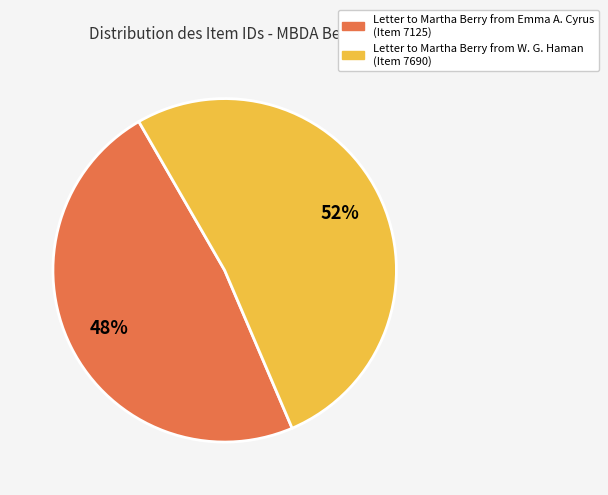

Between Letter to Martha Berry from Emma A. Cyrus (Item 7125) and Letter to Martha Berry from W. G. Haman (Item 7690), which is larger?

Letter to Martha Berry from W. G. Haman (Item 7690)